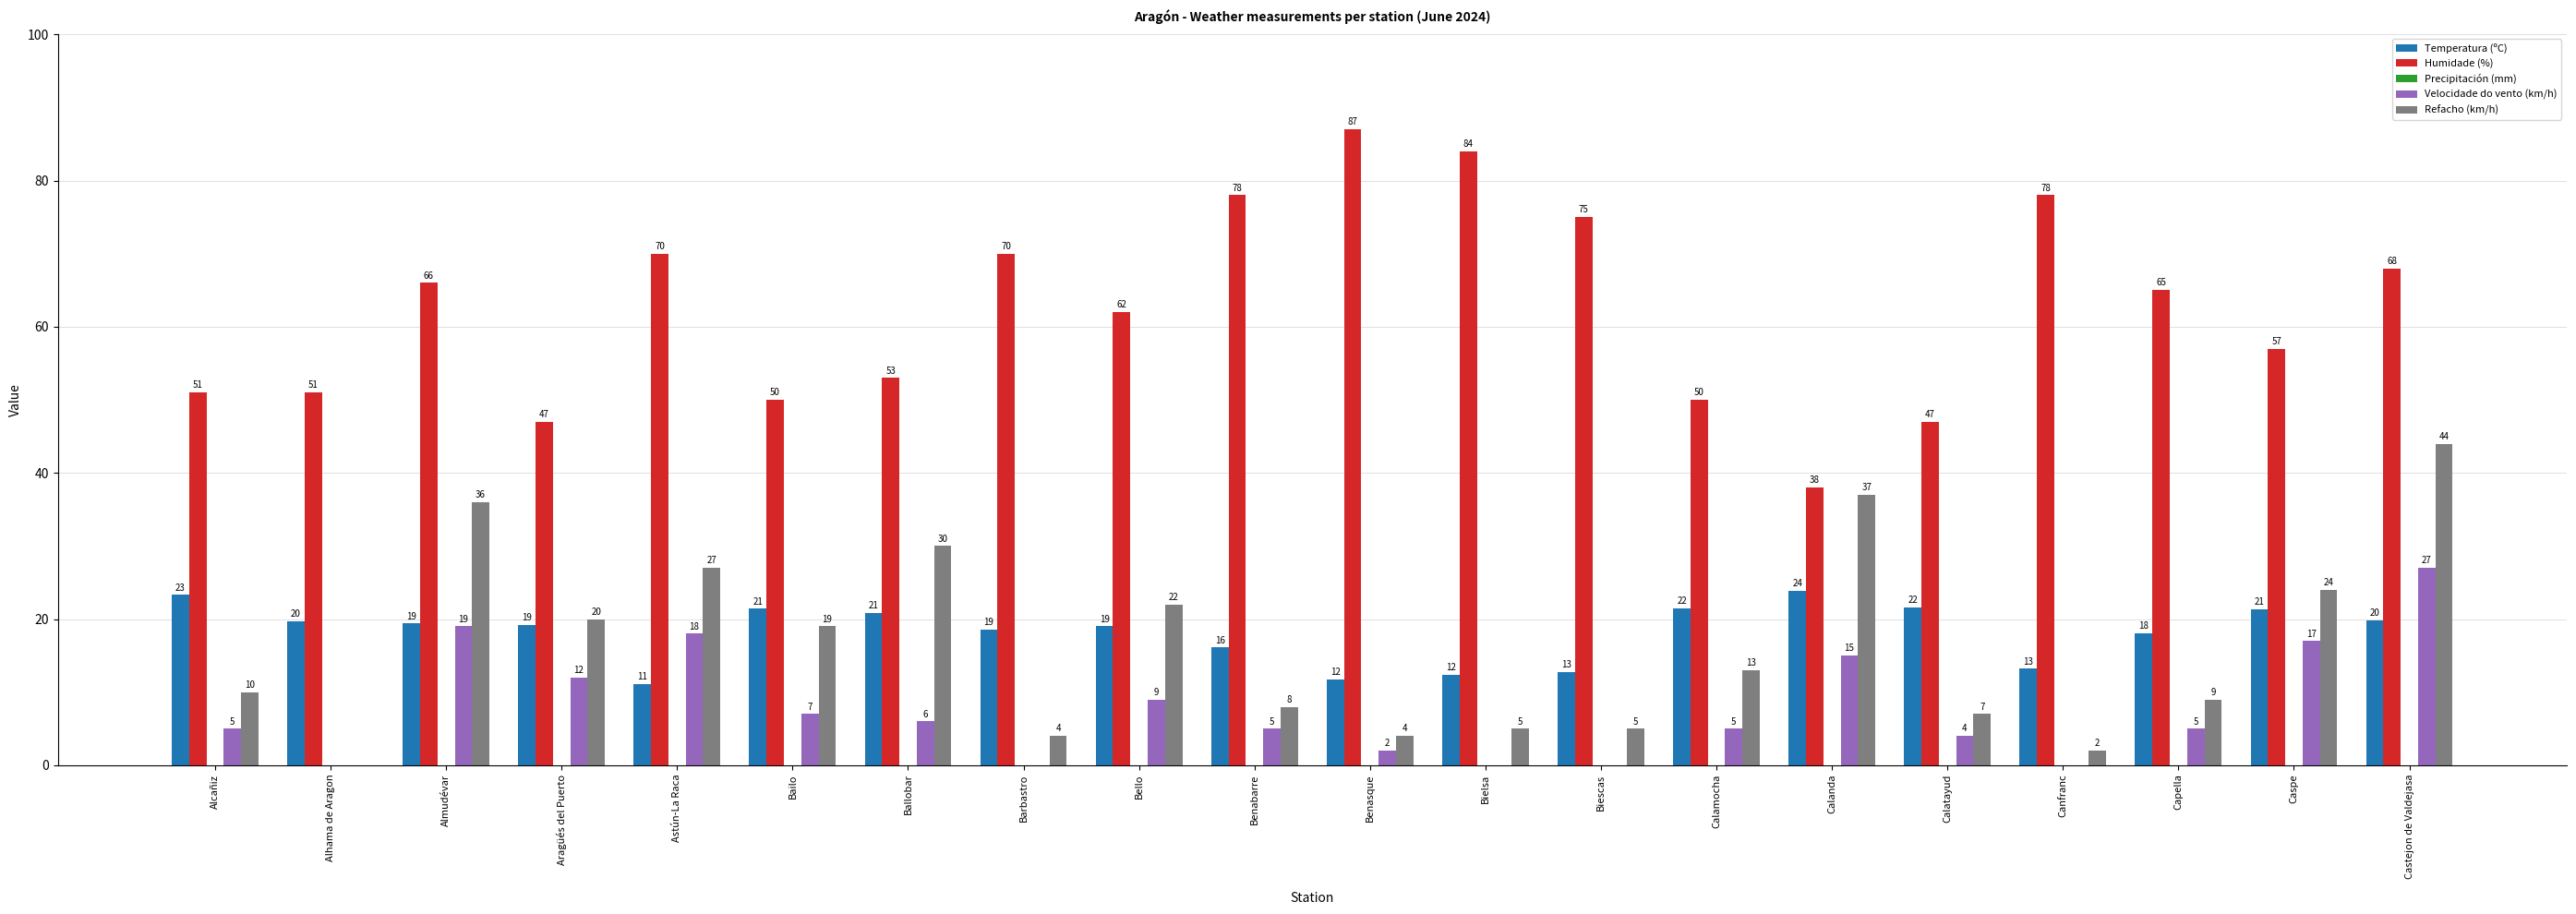

What is the greatest value displayed?

87.0